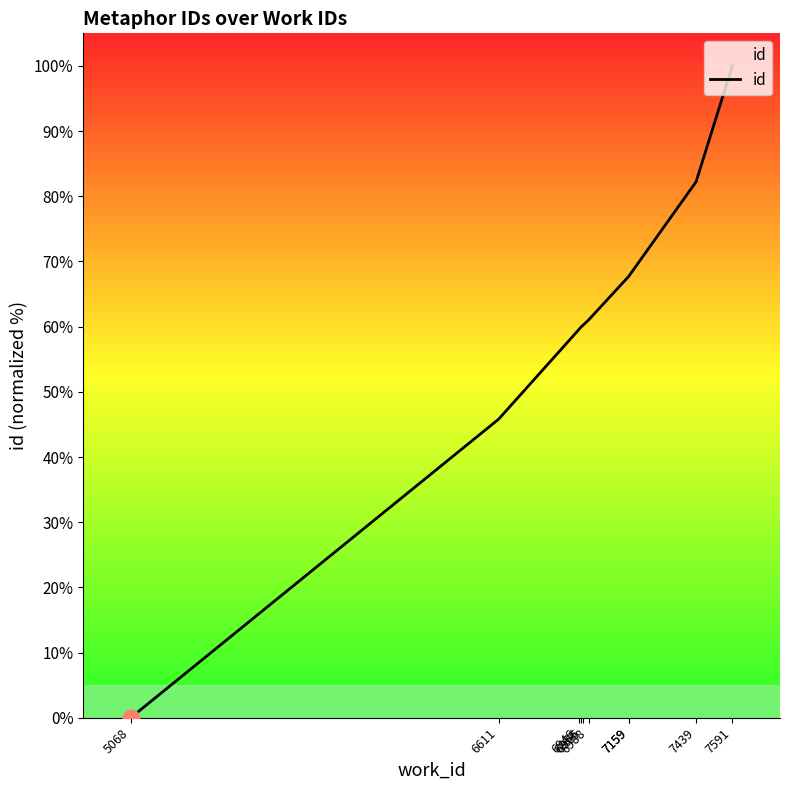

Which label corresponds to the largest value in the chart?

7591